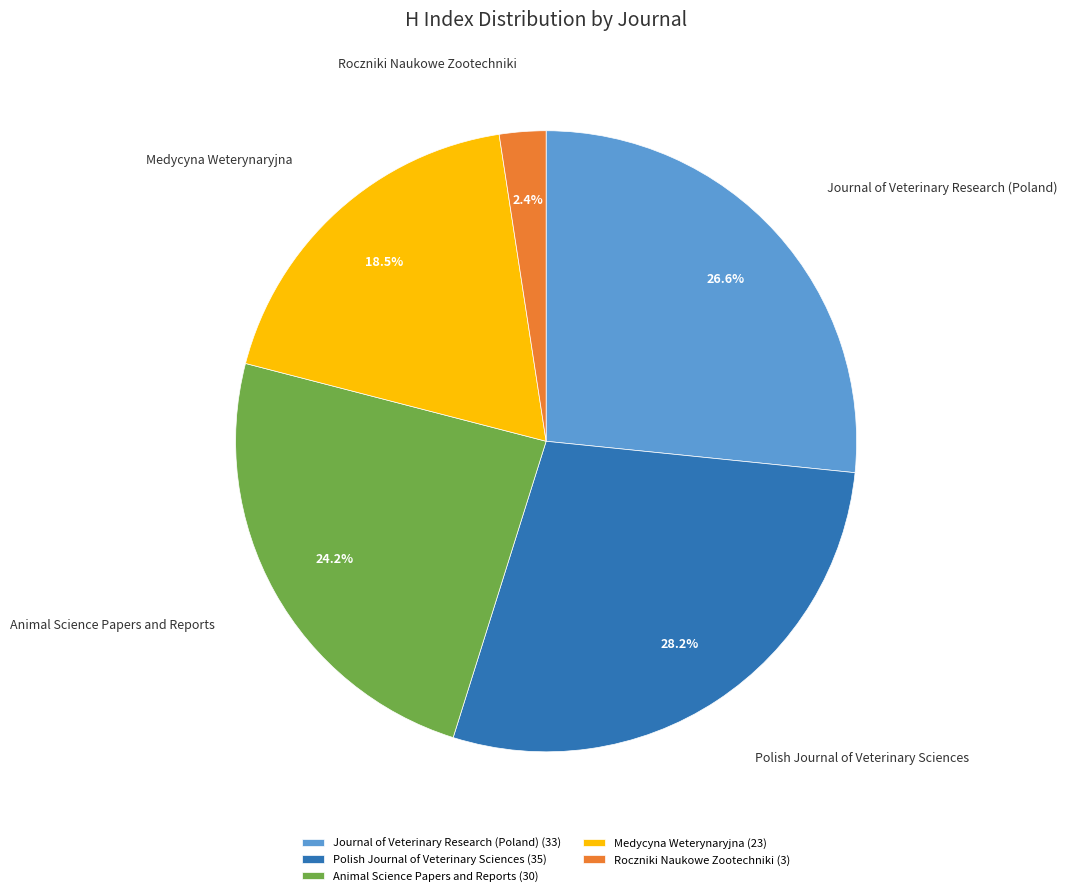

The Polish Journal of Veterinary Sciences slice represents 28% of the pie. True or false?

True